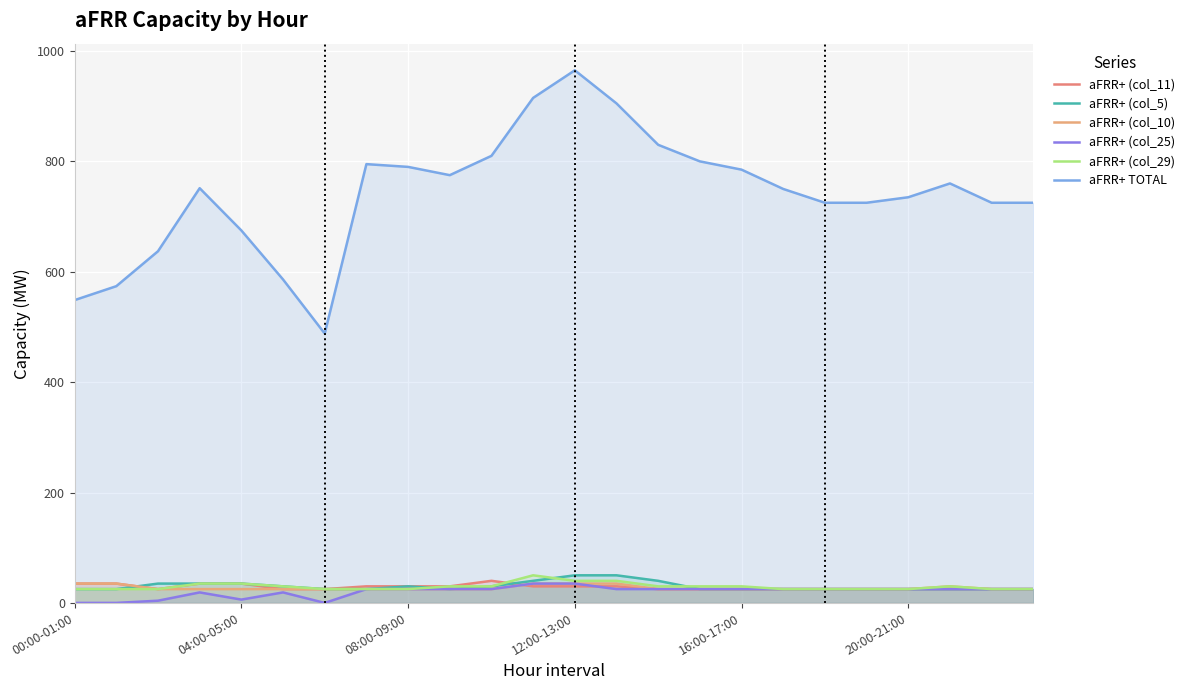

At how many categories does at least one series exceed 723?

18